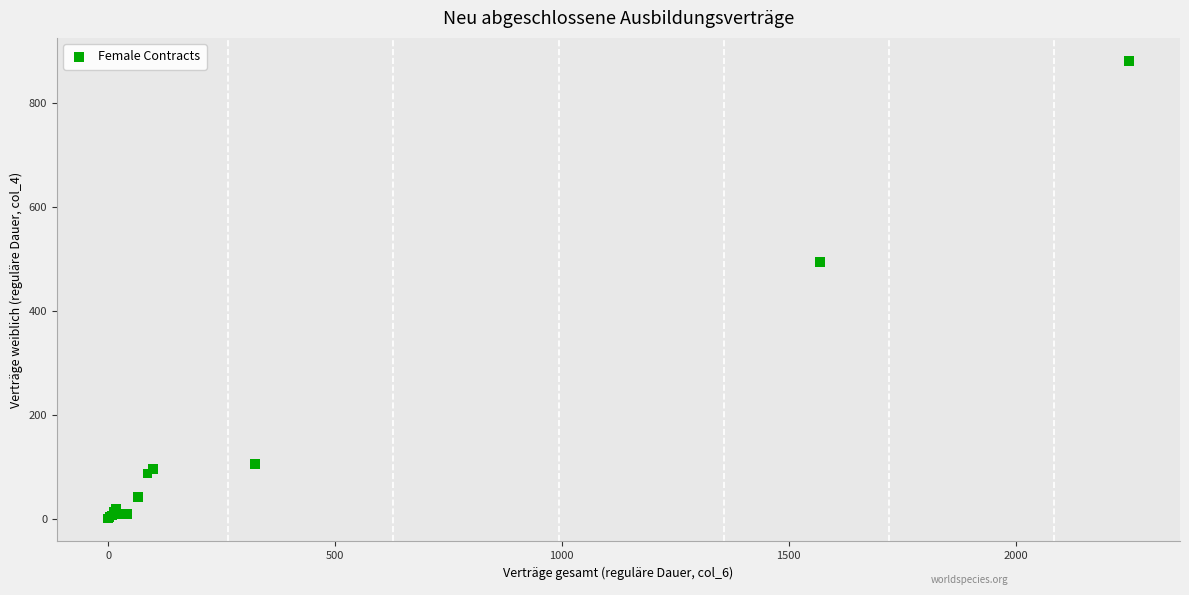

What Y value in the scatter plot is closest to 441?

495